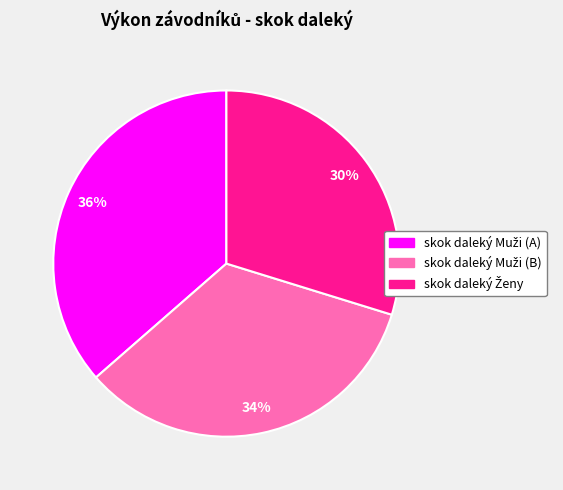

To the nearest percent, what is the average slice percentage?

33%